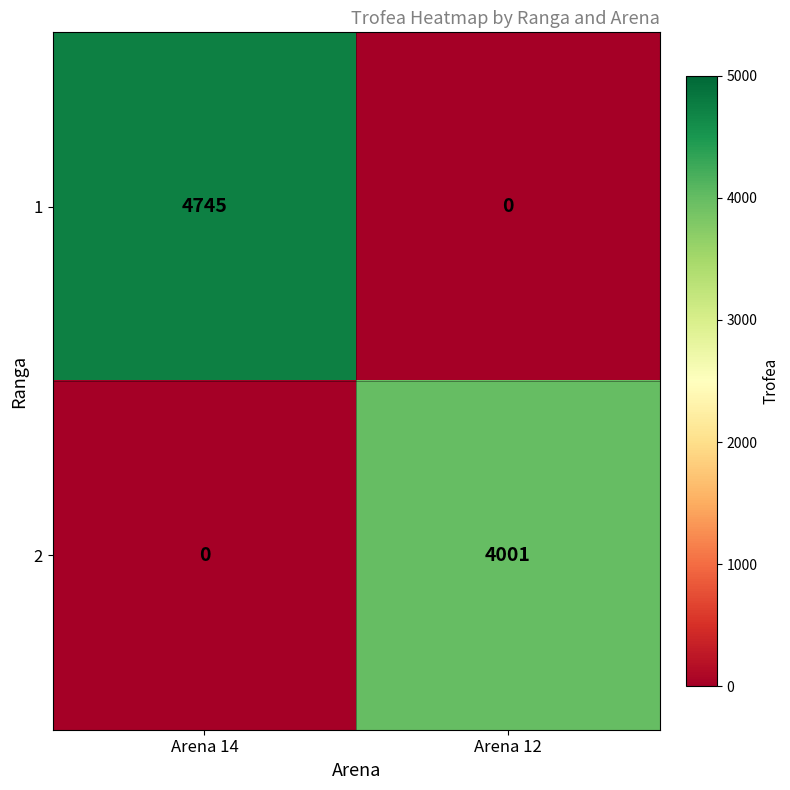

Which label corresponds to the largest value in the chart?

Arena 14